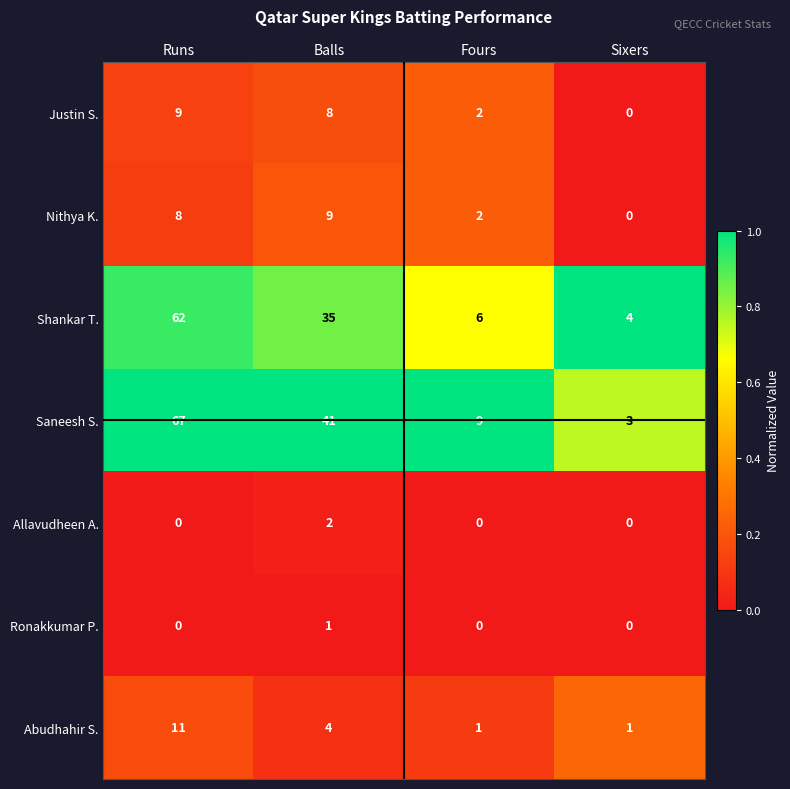

At which category is the sum across all series the highest?

Runs